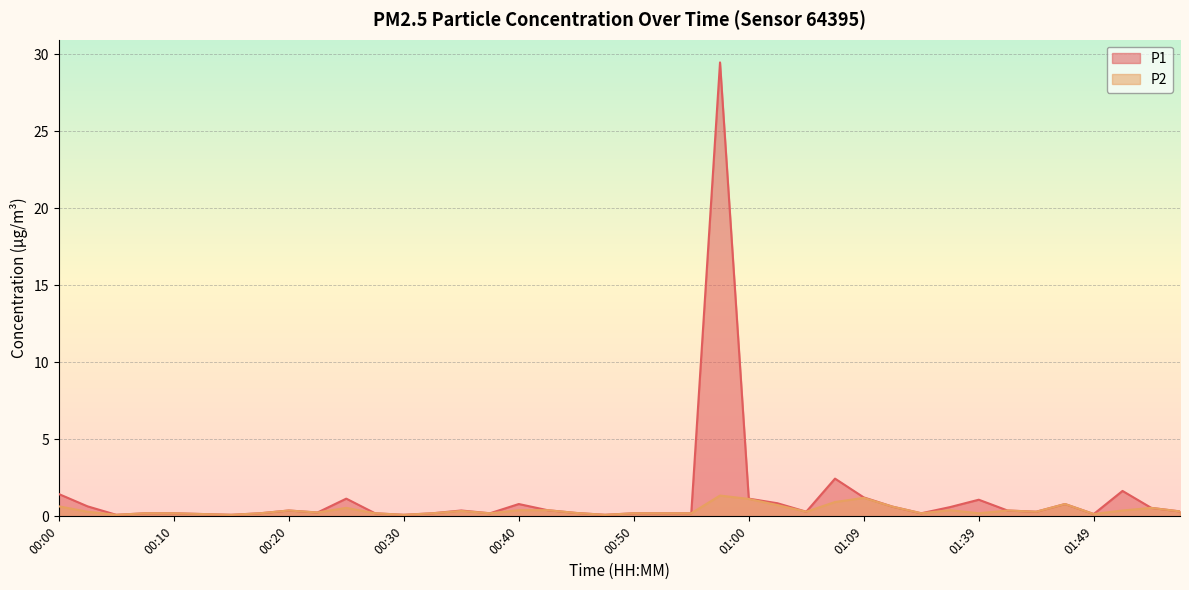

Between 00:05 and 01:04, which is larger?

01:04